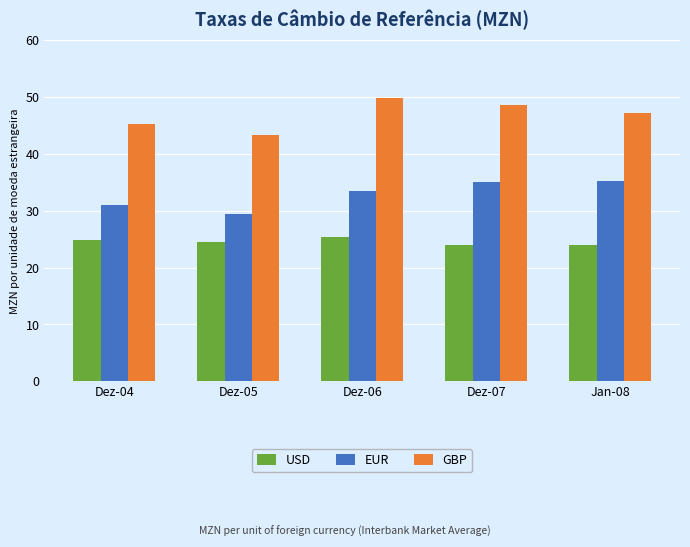

Which series changed the most between Dez-05 and Dez-06?

GBP